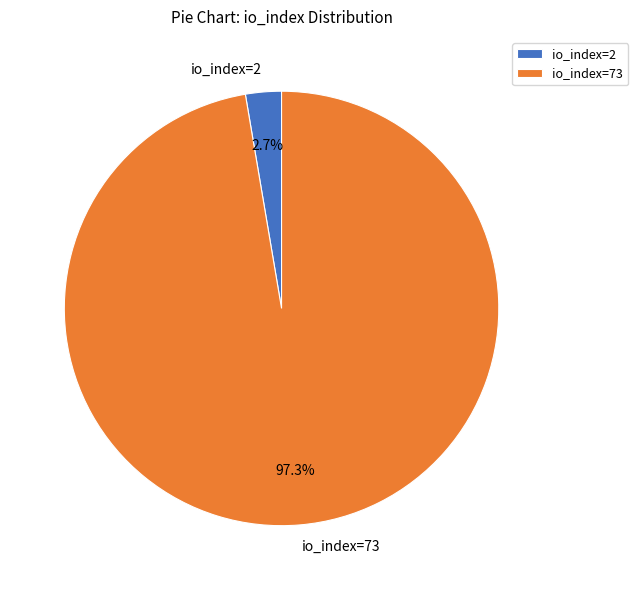

Do io_index=2 and io_index=73 together represent more than half of the pie?

Yes